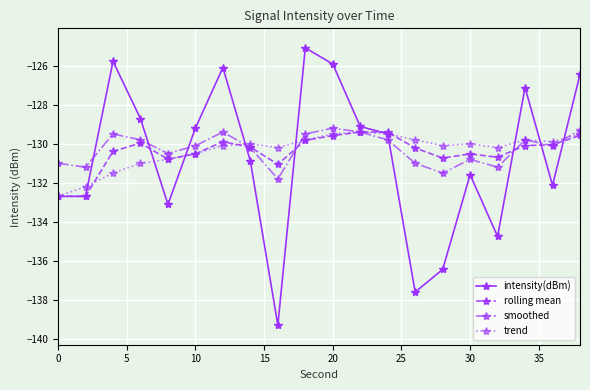

What is the maximum value shown in the chart?

-125.1